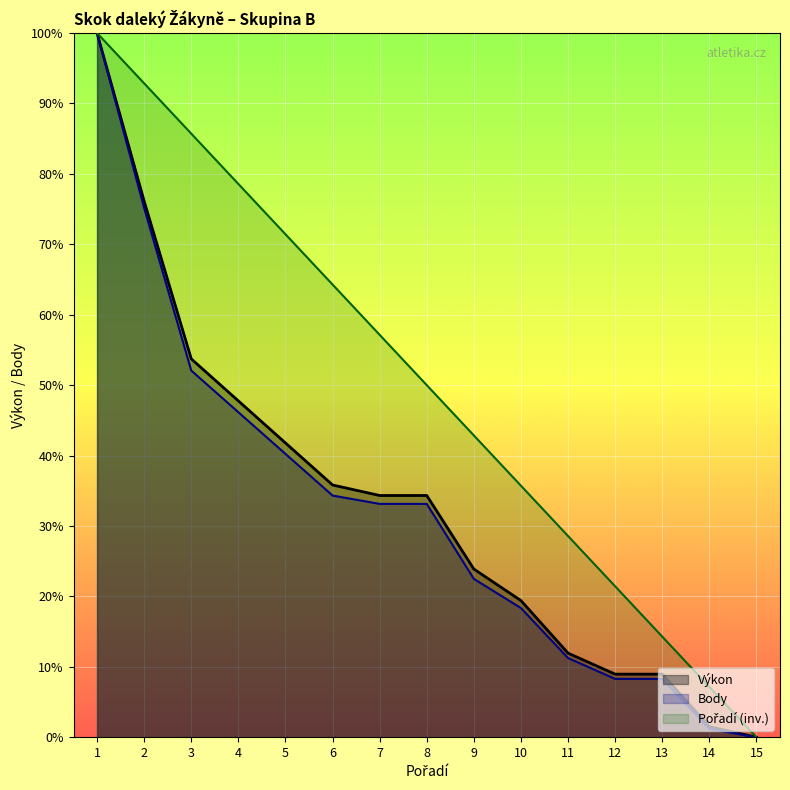

Does the chart display data point markers on the line(s)?

No